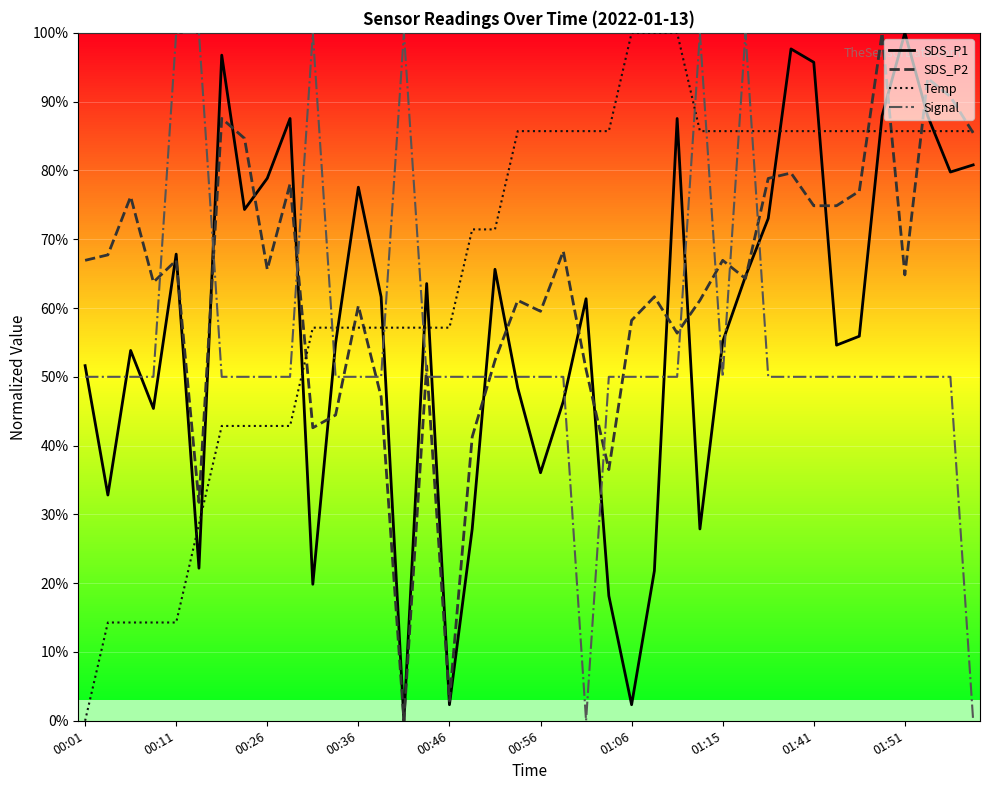

What is the highest value of the SDS_P1 series?

100.0